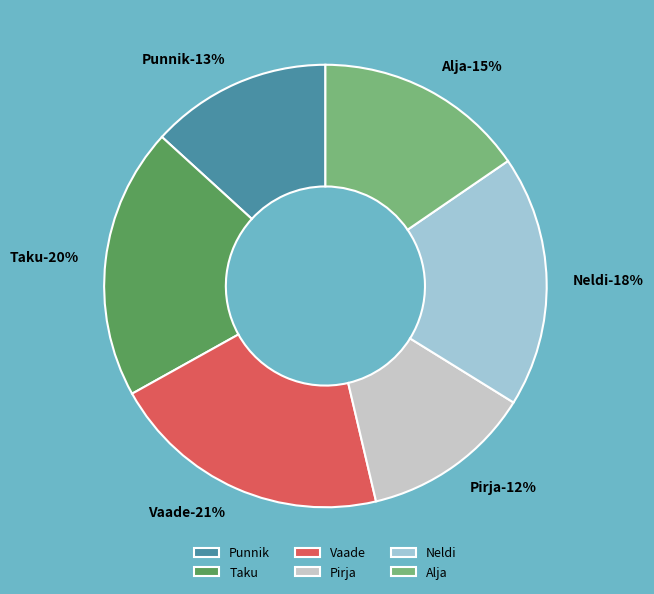

How many slices are in this pie chart?

6